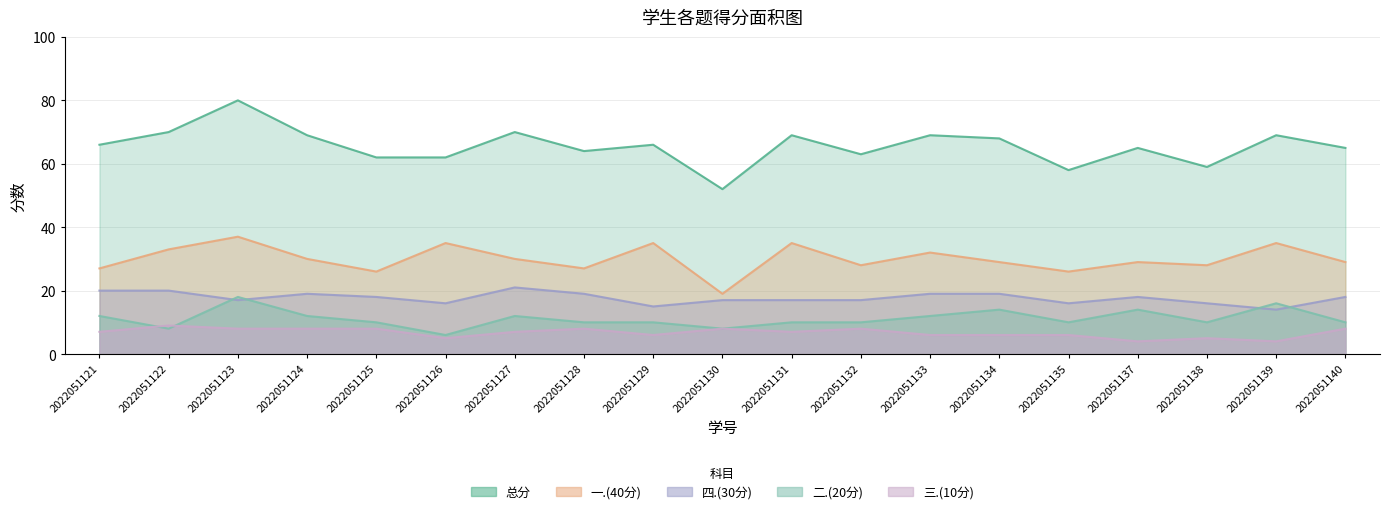

Where does the 三.(10分) series first go above 7?

2022051122